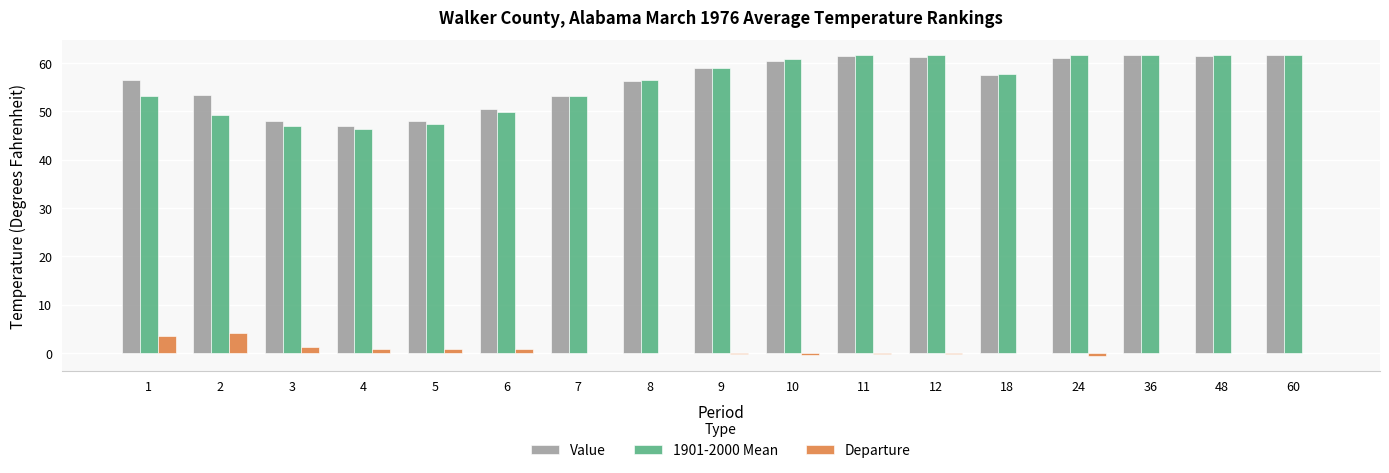

What is the sum of all Value values?

959.0